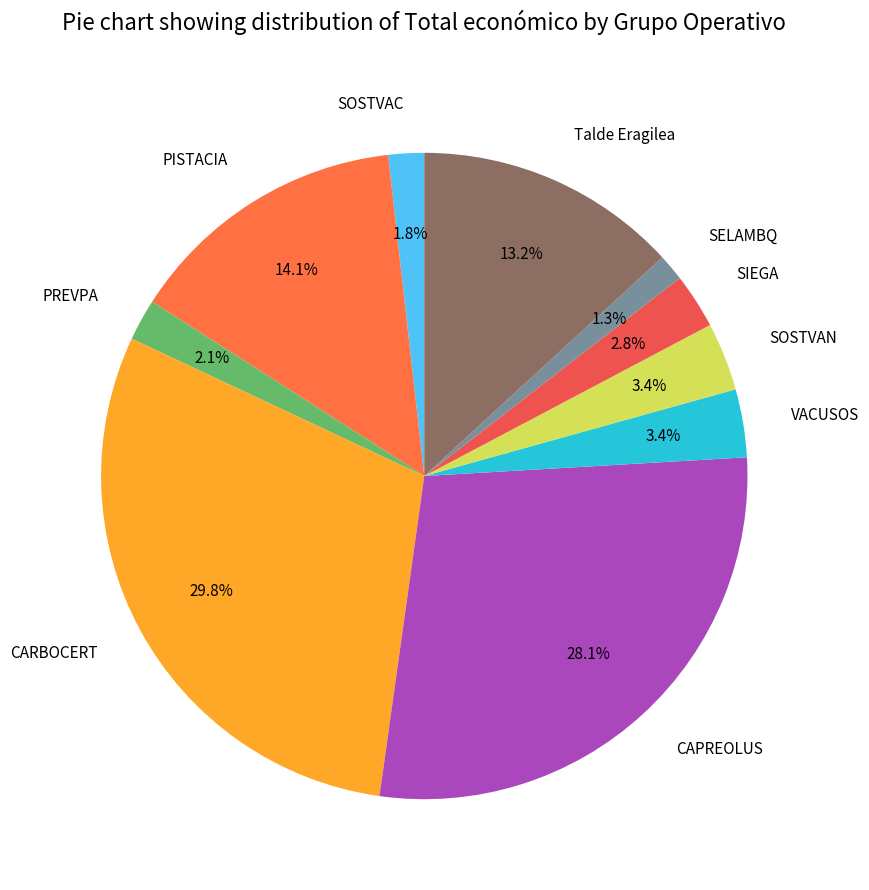

To the nearest percent, what portion does VACUSOS represent?

3%